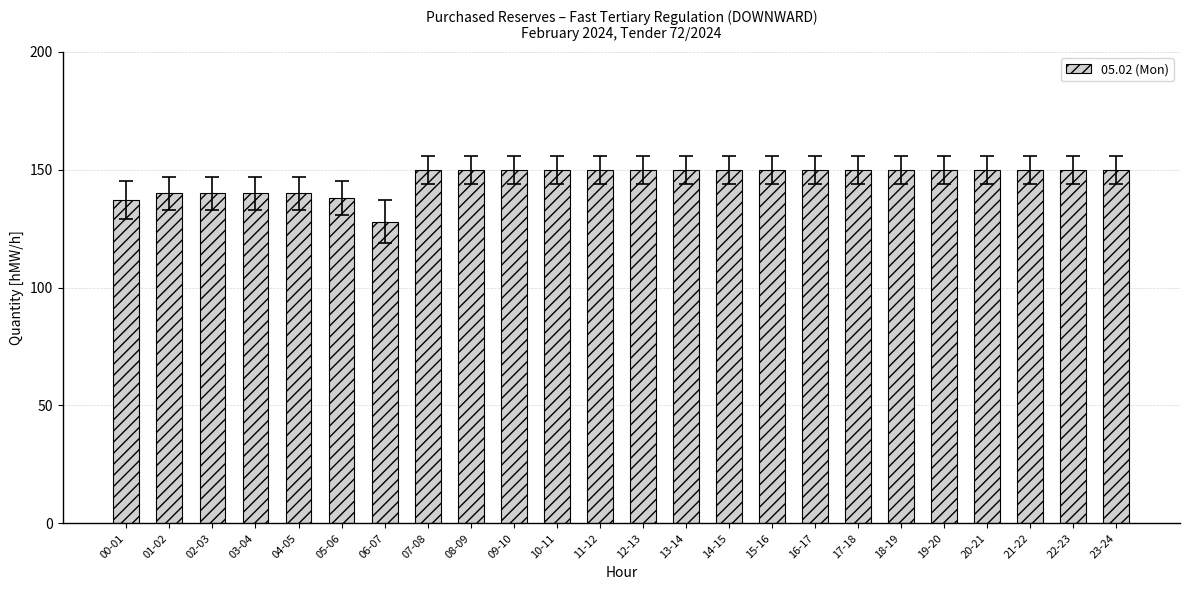

What is the difference between the maximum and second lowest values?

13